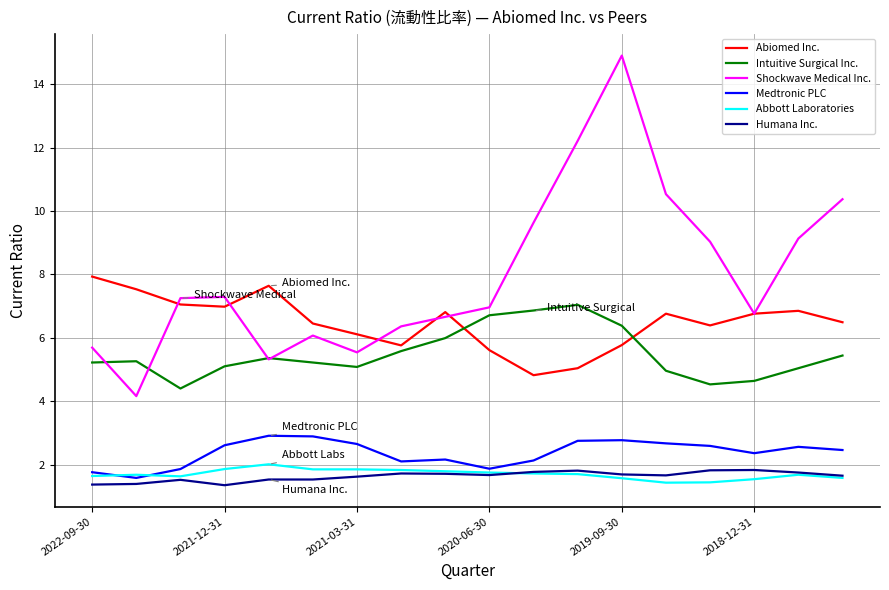

True or false: Abiomed Inc. and Medtronic PLC cross at least once.

False